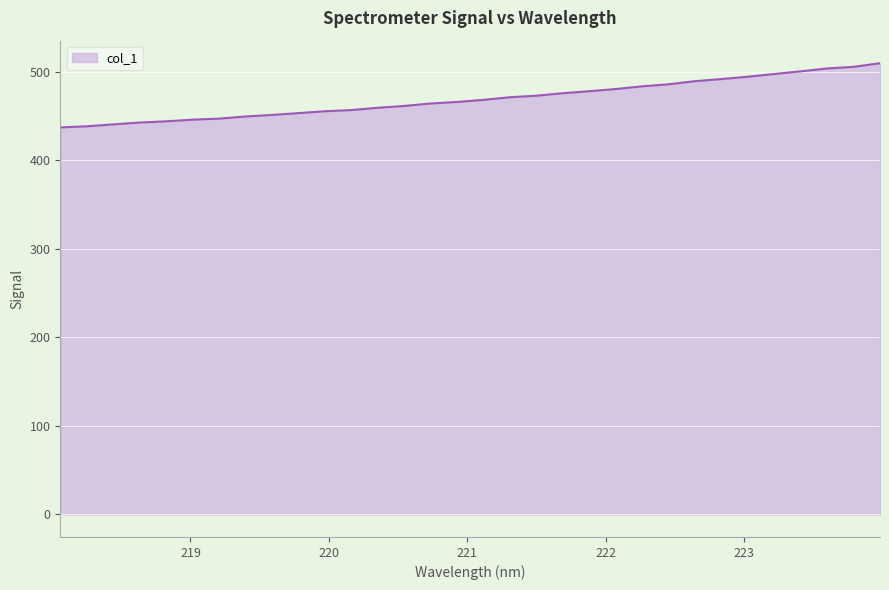

What is the greatest value displayed?

509.3